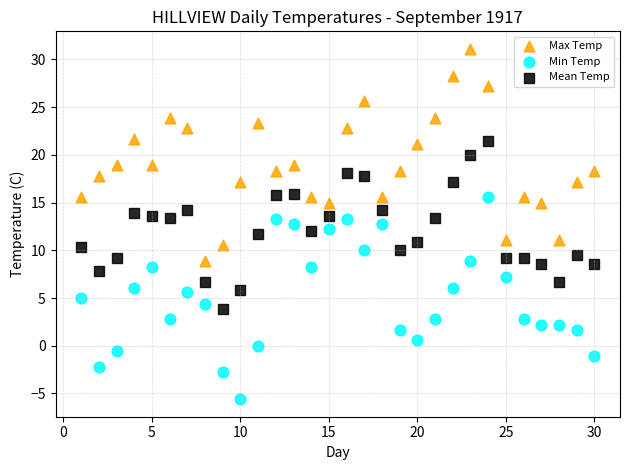

Which series has the largest Y range (max minus min)?

Max Temp